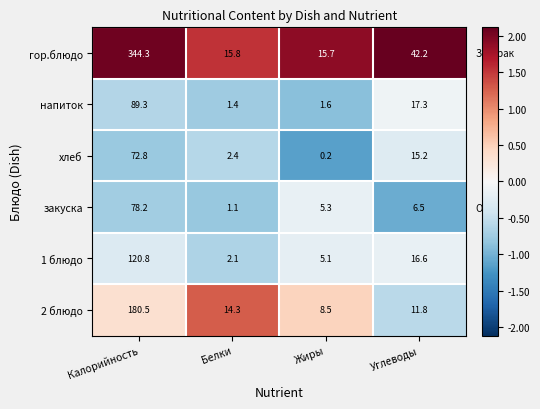

What is the sum of the закуска values at Жиры and Калорийность?

83.5